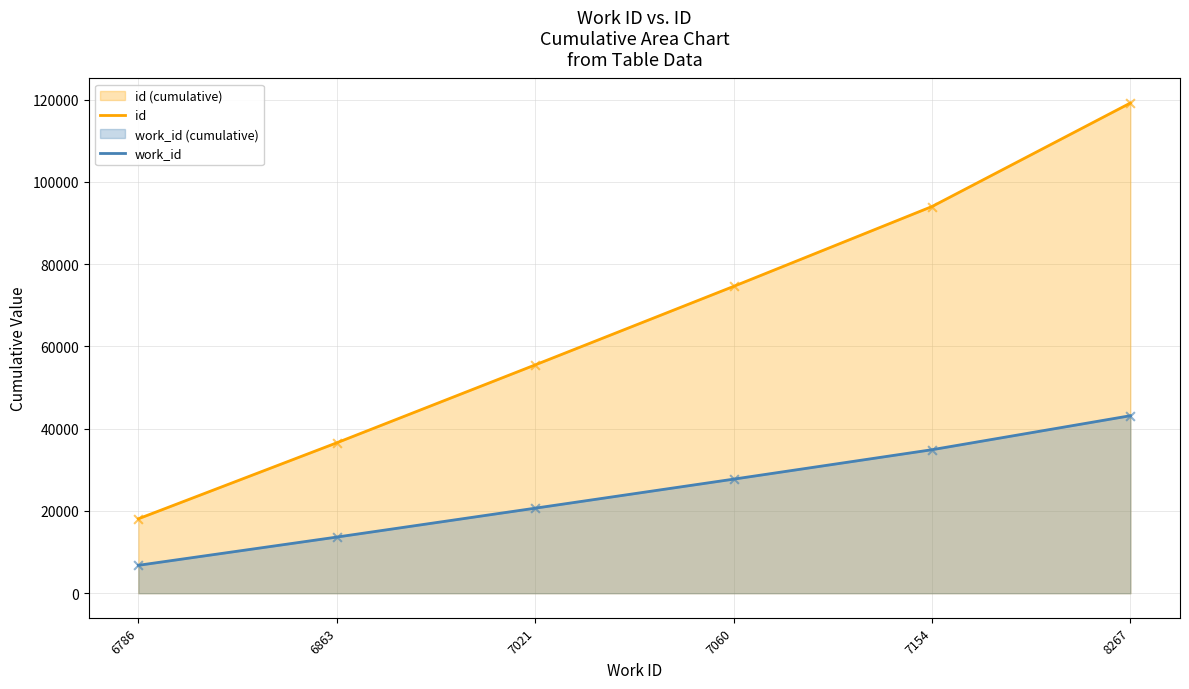

At which category is the sum across all series the highest?

8267